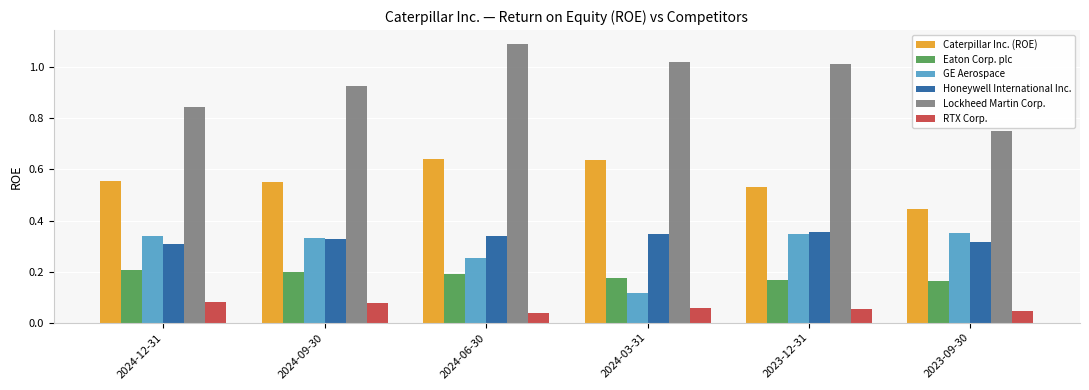

At how many categories does at least one series exceed 0?

6